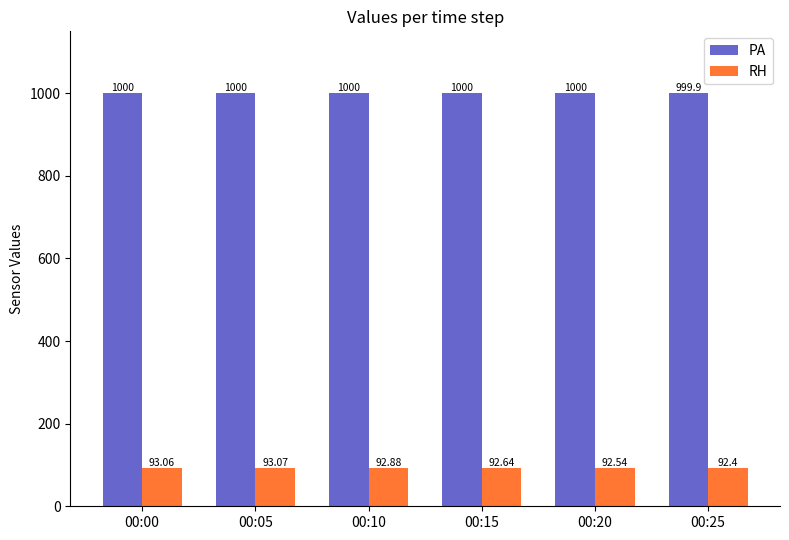

What is the lowest value of the PA series?

999.9